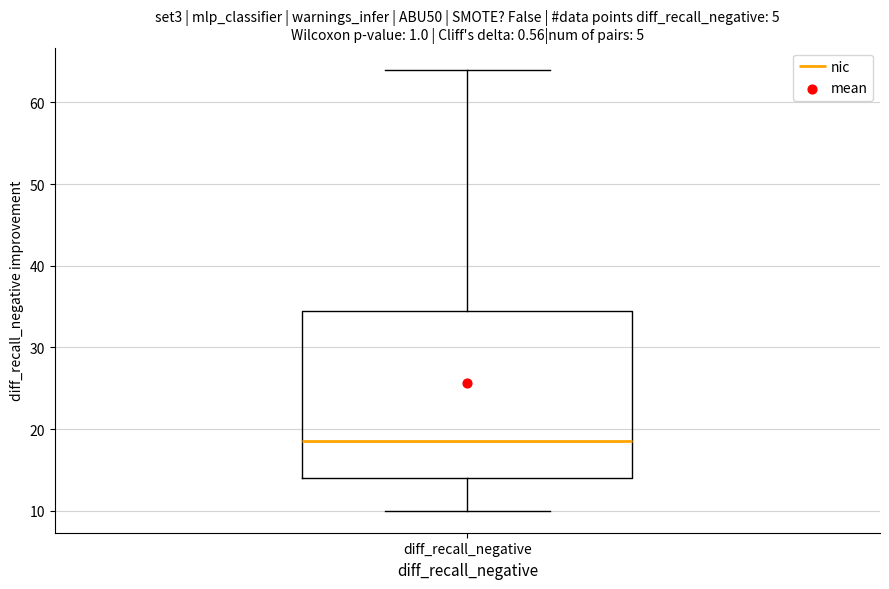

Where does the upper whisker of the box for diff_recall_negative end on the y-axis? The values are not printed on the chart, so give them approximately, as read against the axis.

64